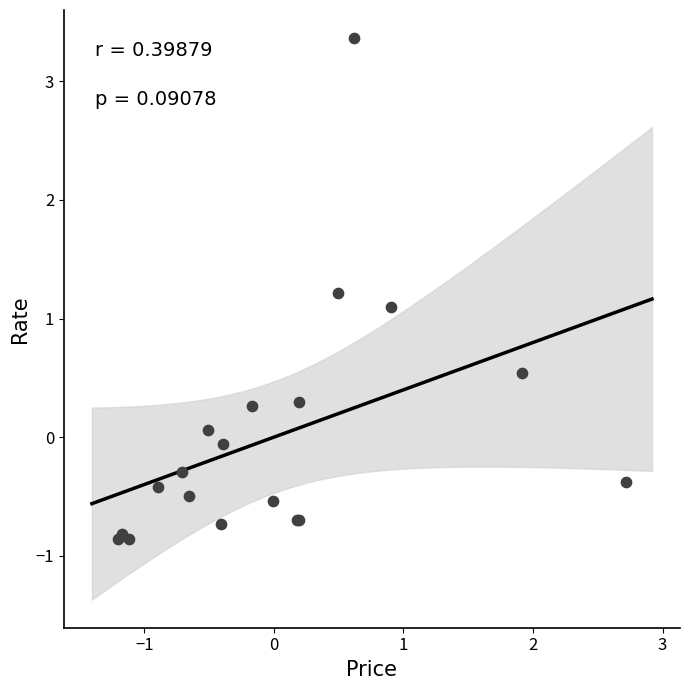

What Y value in the scatter plot is closest to 1?

1.1